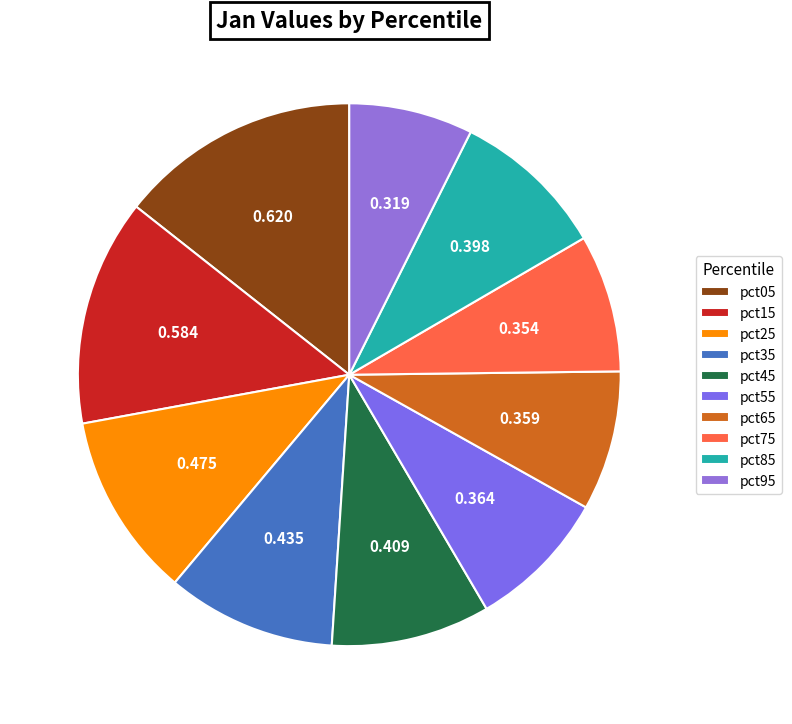

True or false: pct05 accounts for 14% of the total.

True